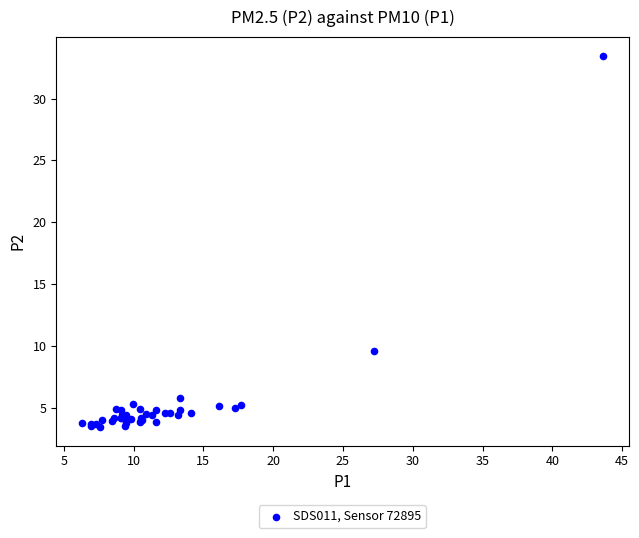

What Y value in the scatter plot is closest to 18?

9.6